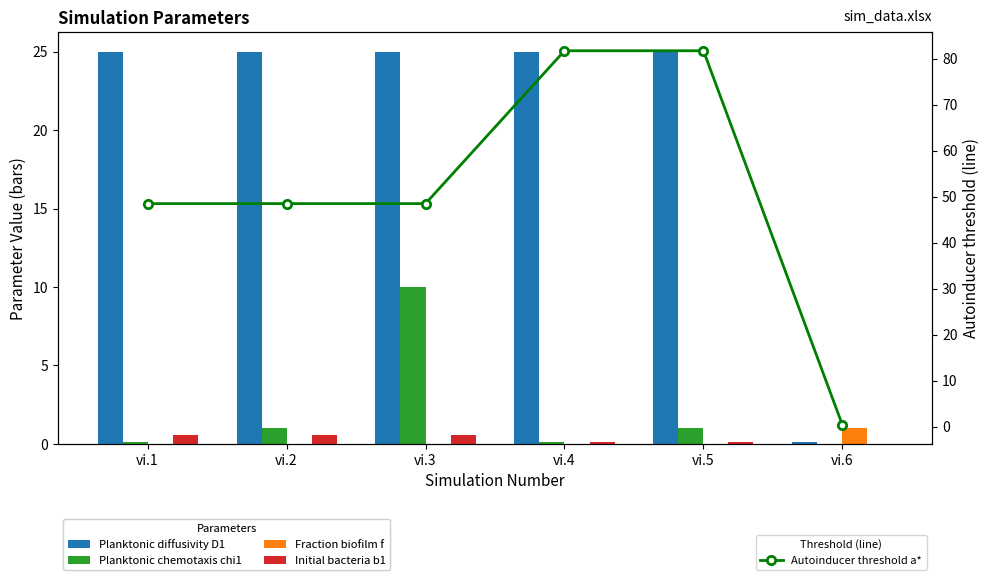

Which series has the largest total across all categories?

Autoinducer threshold a*